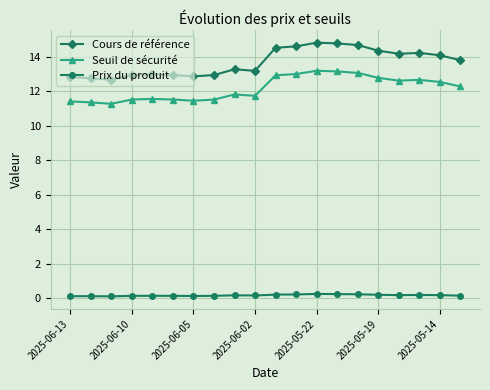

In Prix du produit, how many points are lower than both neighbors (excluding endpoints)?

4